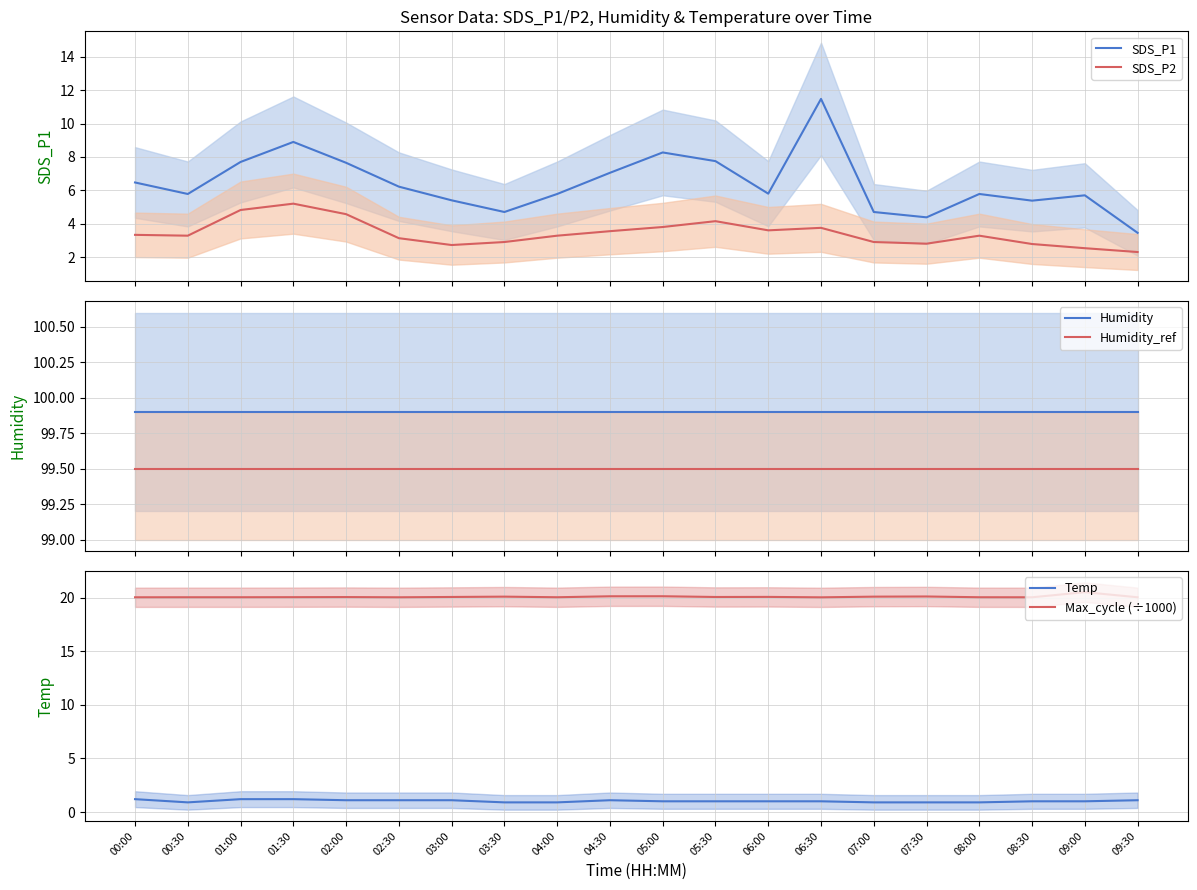

Is the value of Humidity_ref at 02:30 greater than the value of Max_cycle (÷1000) at 08:30?

Yes